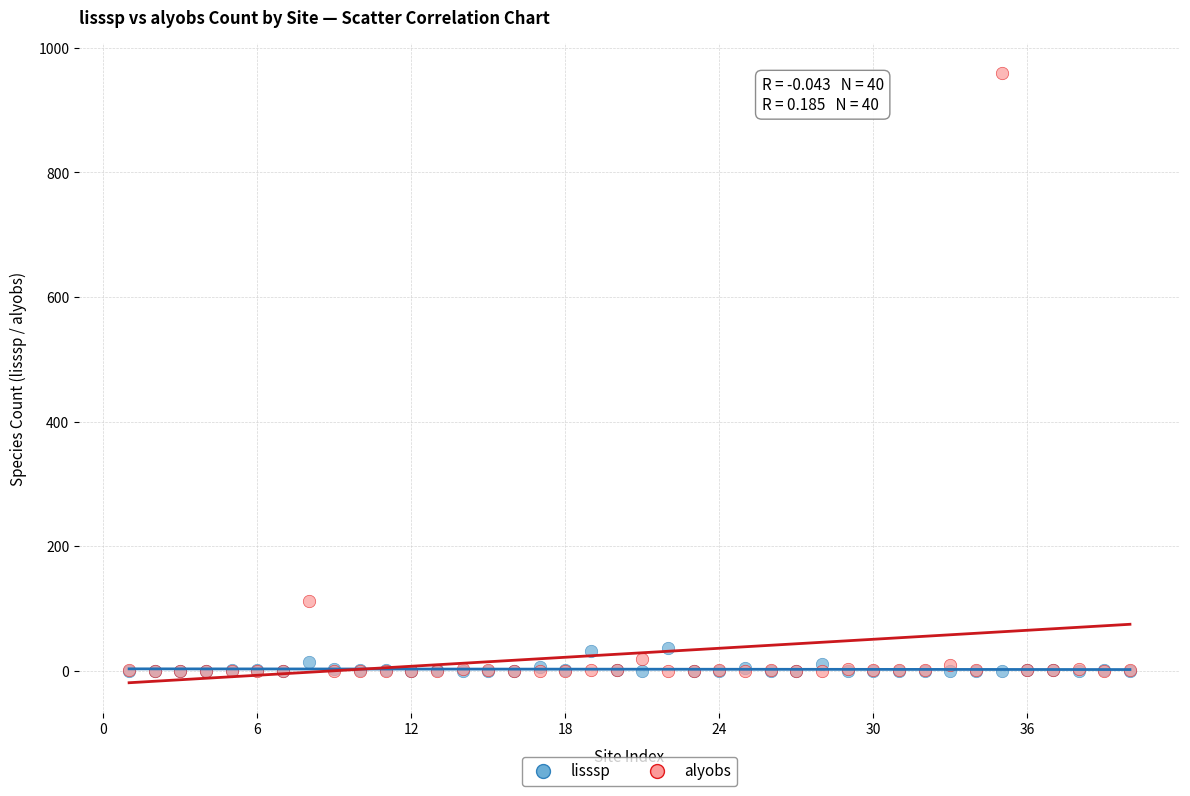

What are all the series names shown in the legend?

lisssp, alyobs